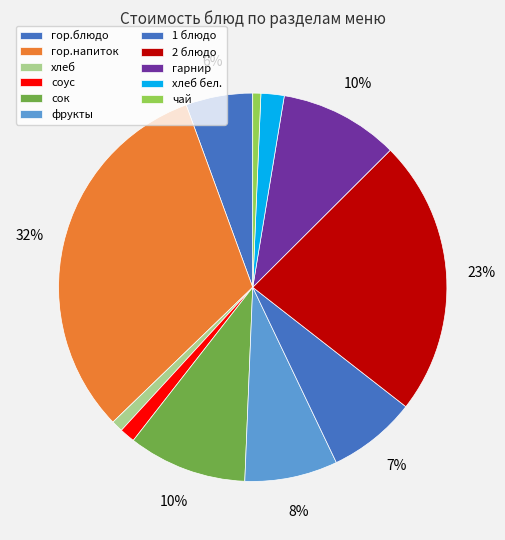

Does 2 блюдо account for over 50% of the chart?

No